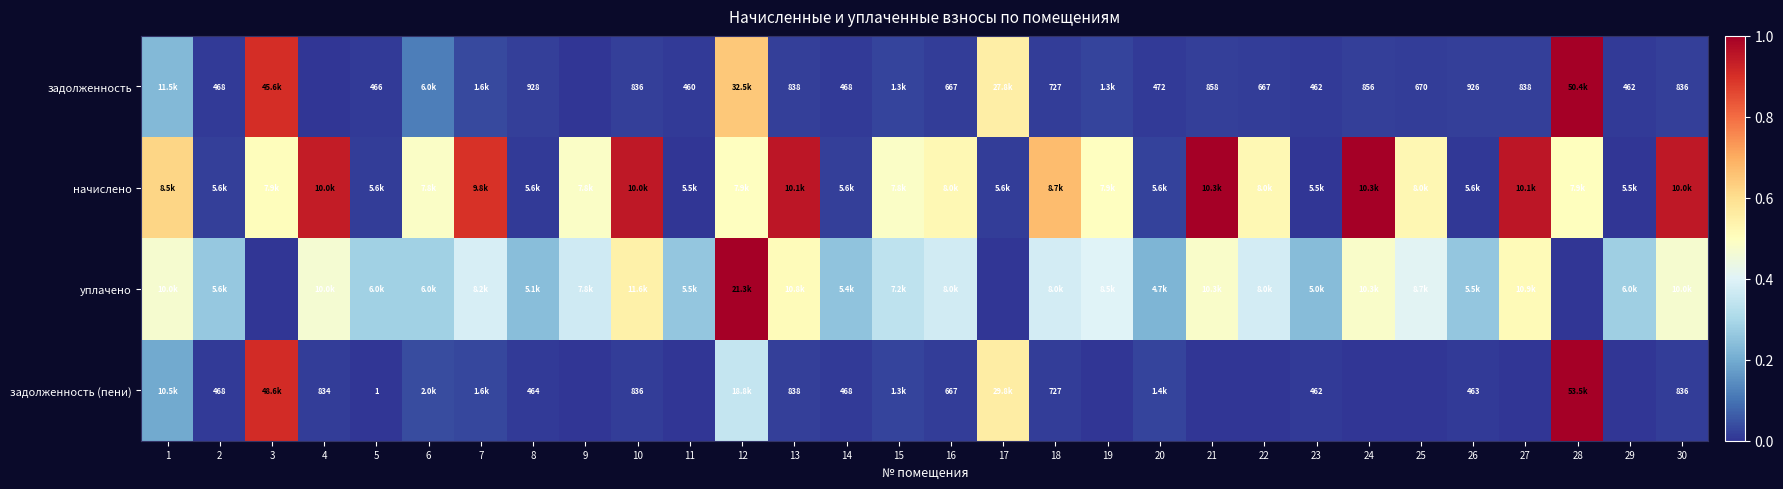

Is the value of задолженность (пени) at 1 greater than the value of задолженность at 14?

Yes